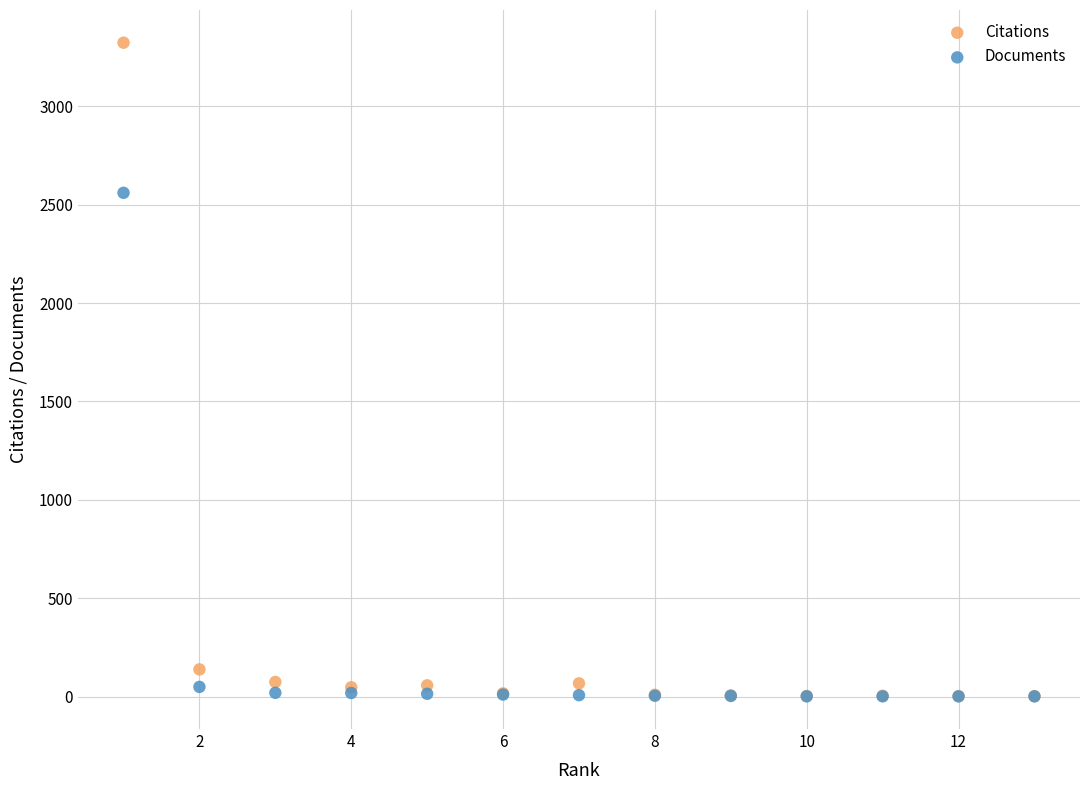

What are all the series names shown in the legend?

Citations, Documents